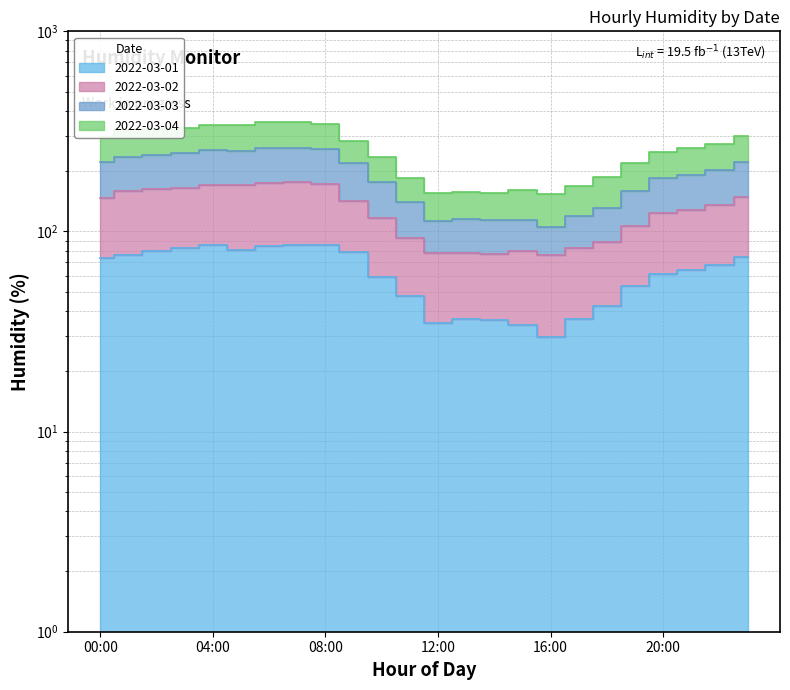

What is the difference between the maximum and minimum values in the 2022-03-01 series?

56.2